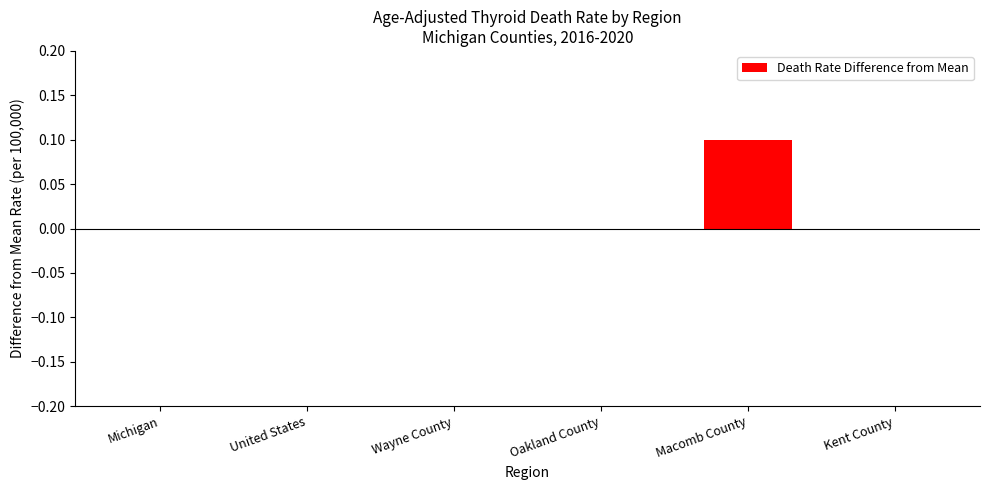

Reading right to left, list all the values displayed in this chart.

Kent County=0.0	Macomb County=0.1	Oakland County=0.0	Wayne County=0.0	United States=0.0	Michigan=0.0